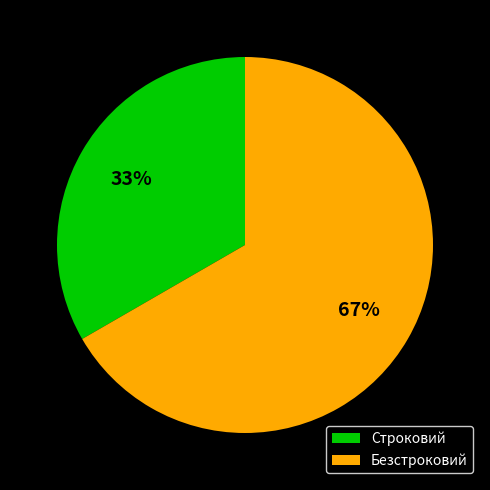

Which category has the smallest portion of the pie?

Строковий